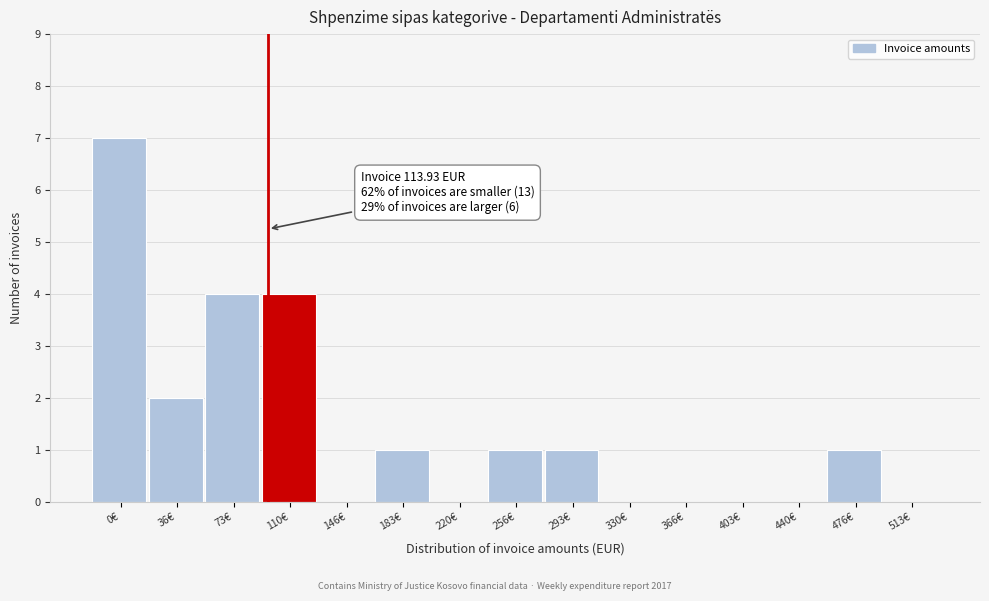

Reading left to right, transcribe all the data shown in this chart.

0€=7	36€=2	73€=4	110€=4	146€=0	183€=1	220€=0	256€=1	293€=1	330€=0	366€=0	403€=0	440€=0	476€=1	513€=0